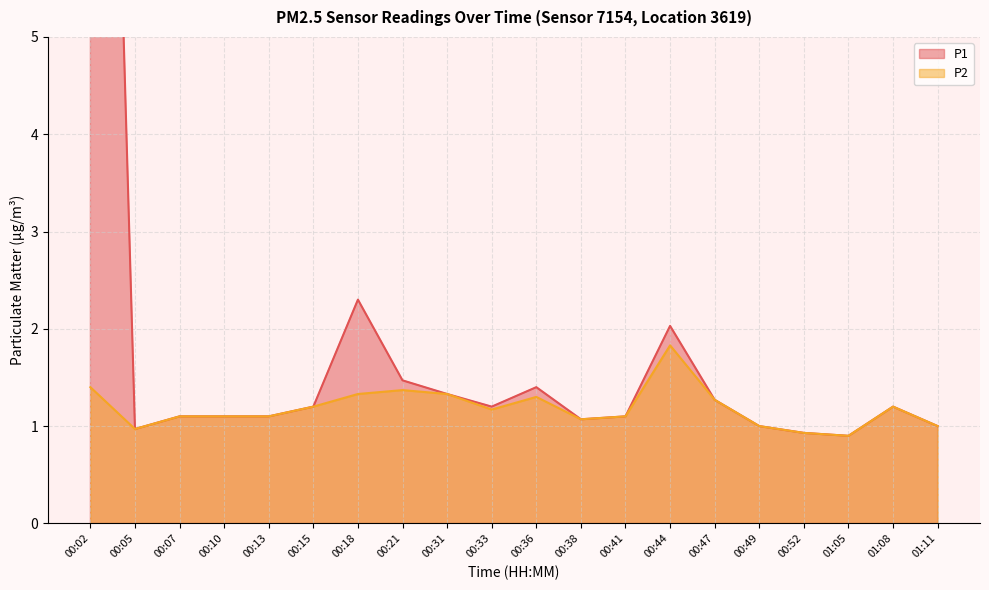

How many data points in P1 are above 1?

15